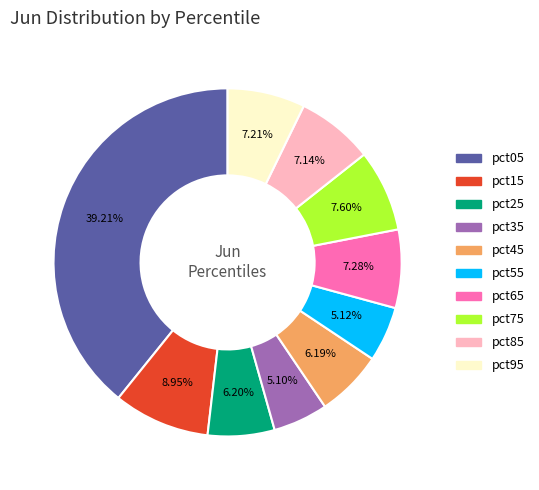

What percentage is the pct15 slice, to the nearest percent?

9%